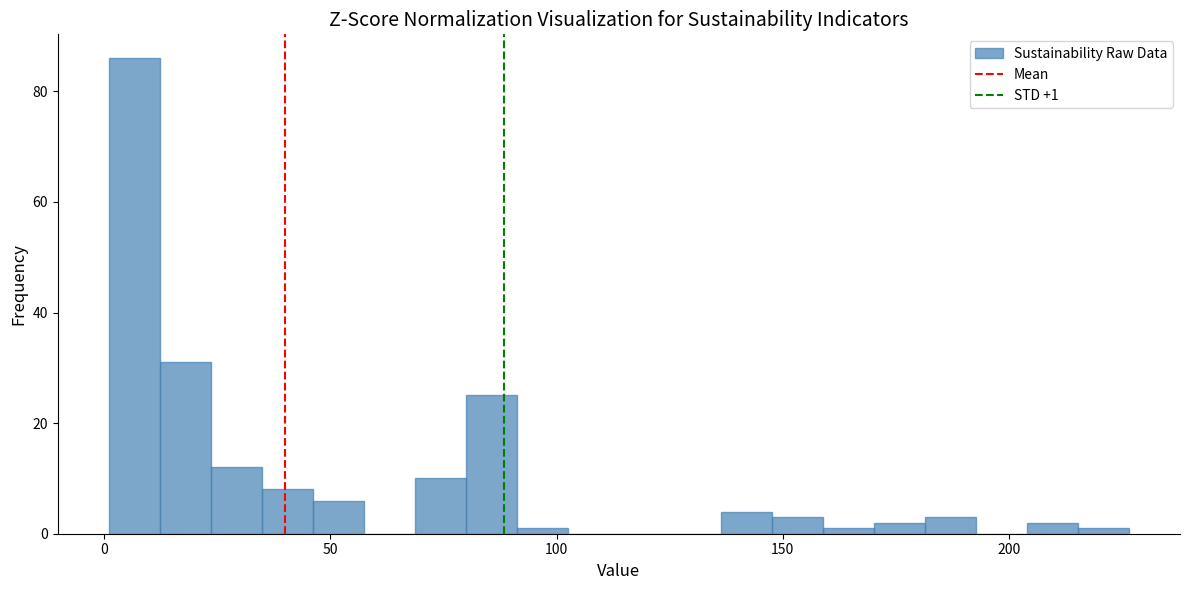

Around what value on the x-axis is the tallest bar? Give the approximate position of its centre, as read against the axis.

5